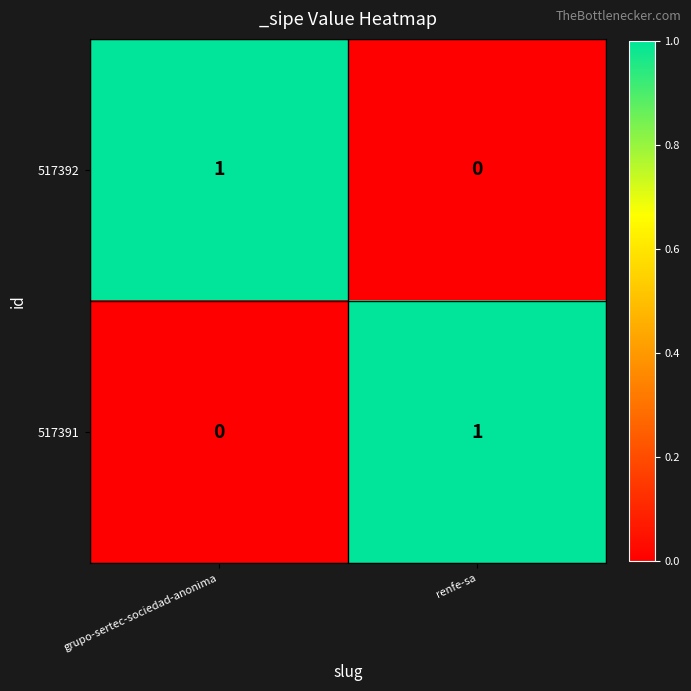

What is the difference between the highest and lowest values at renfe-sa?

1